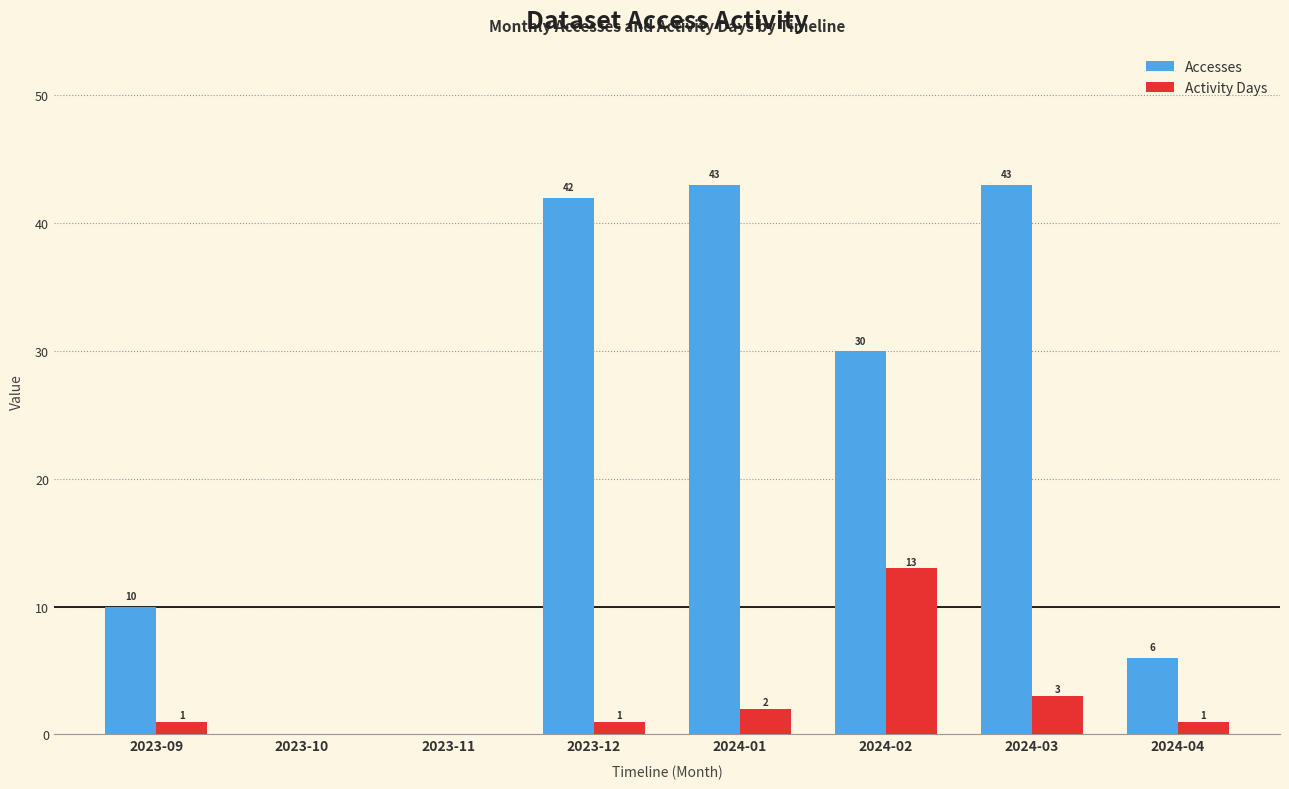

What are all the series names shown in the legend?

Accesses, Activity Days